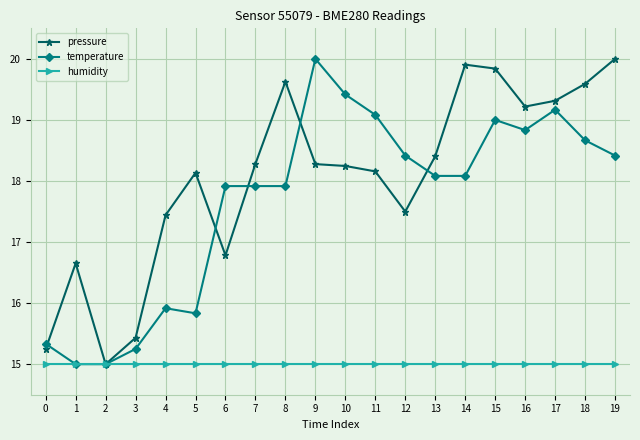

At which category is the sum across all series the highest?

15